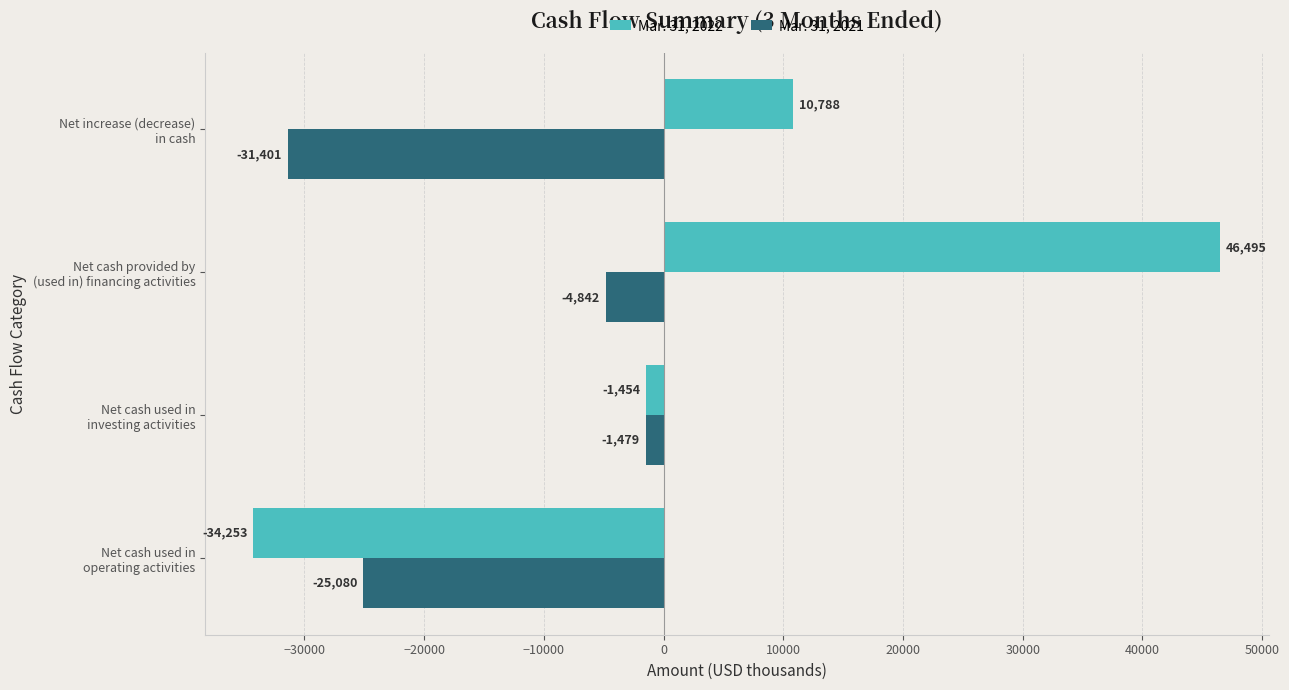

What is the difference between the maximum and minimum values in the Mar. 31, 2021 series?

29922